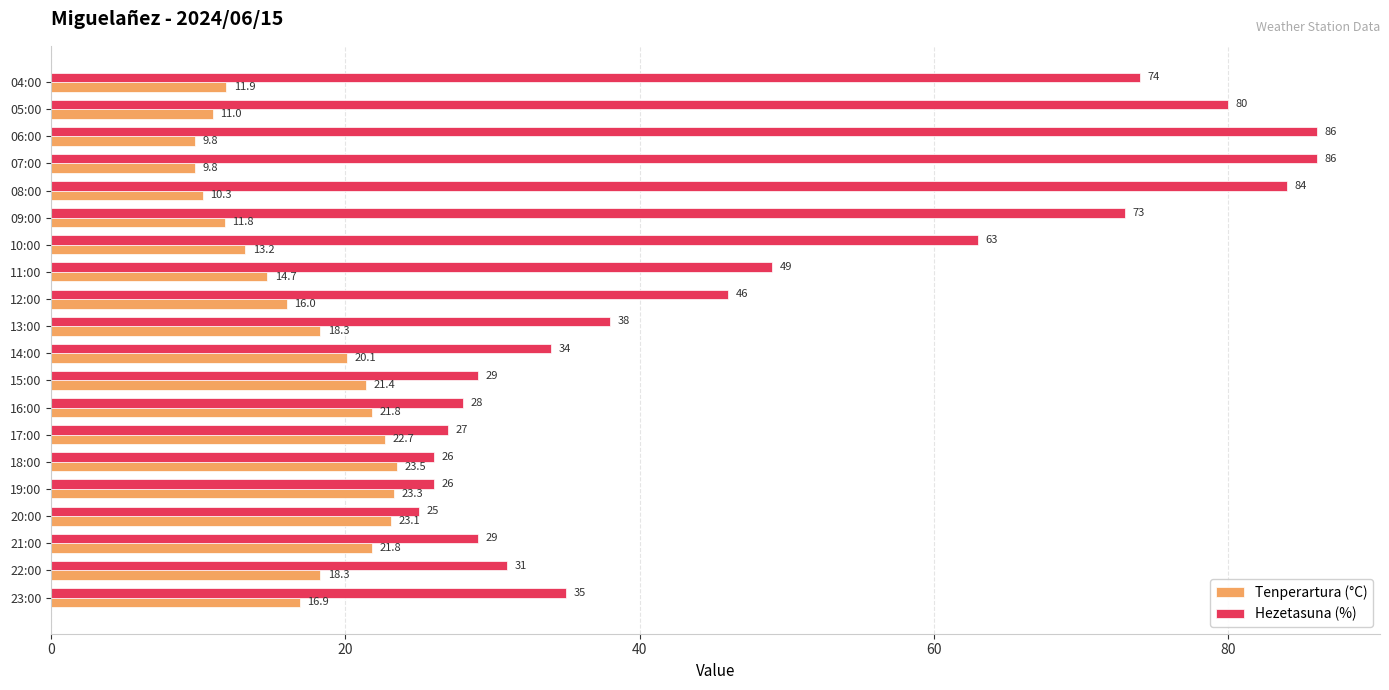

Read the Tenperartura (°C) value at 04:00.

11.9